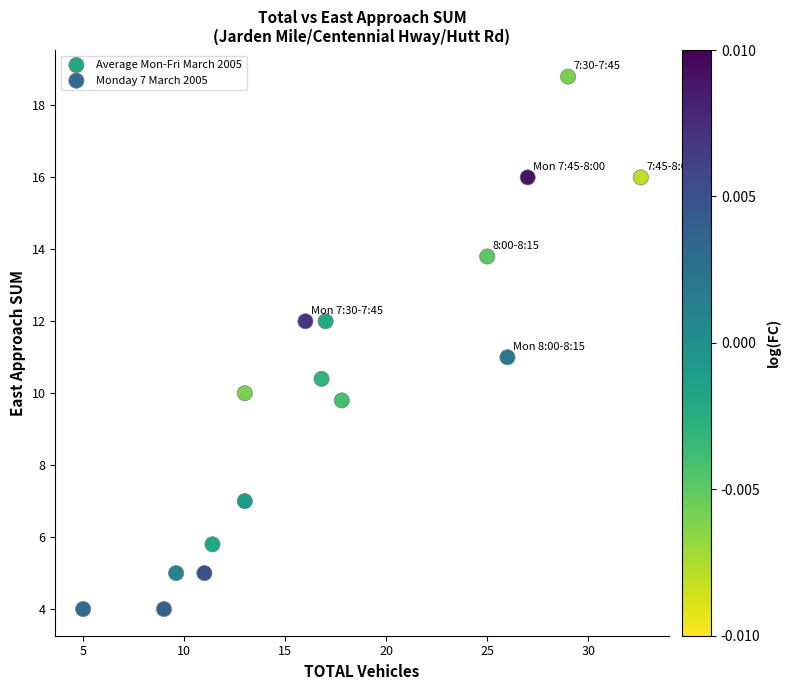

Which series reaches the maximum Y coordinate?

Average Mon-Fri March 2005